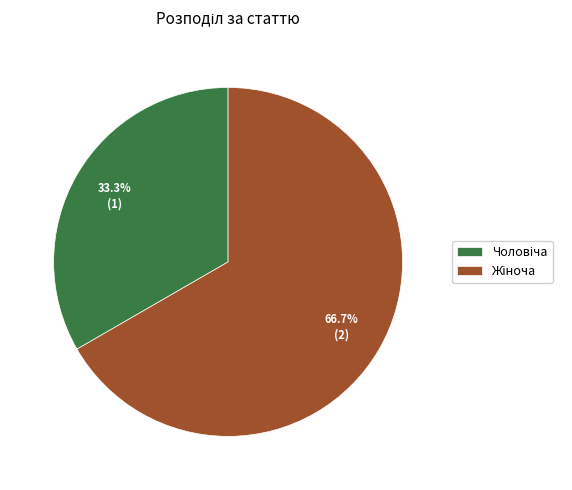

Is there a majority slice in this chart?

Yes